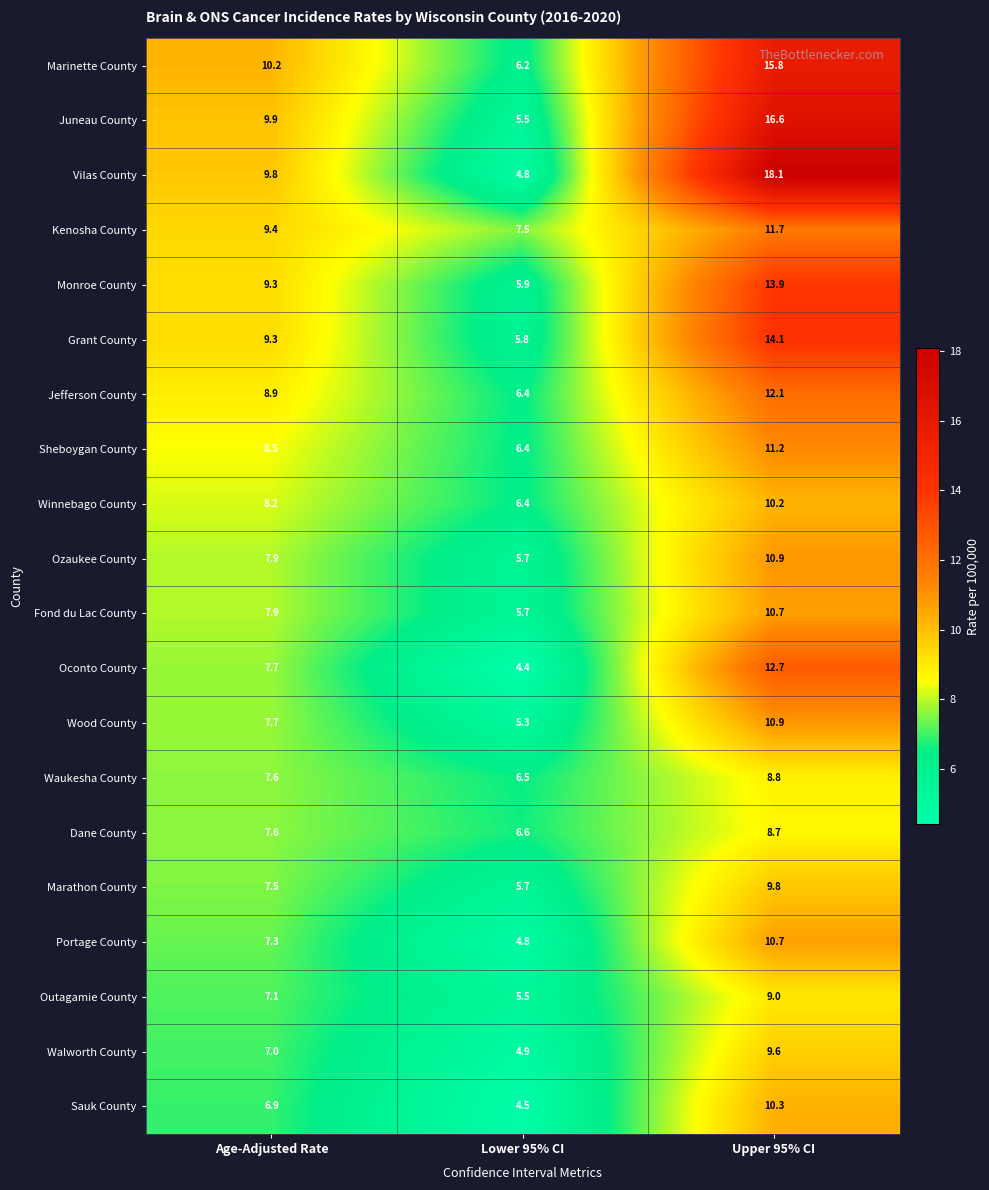

What is the total value across all series at Upper 95% CI?

235.8